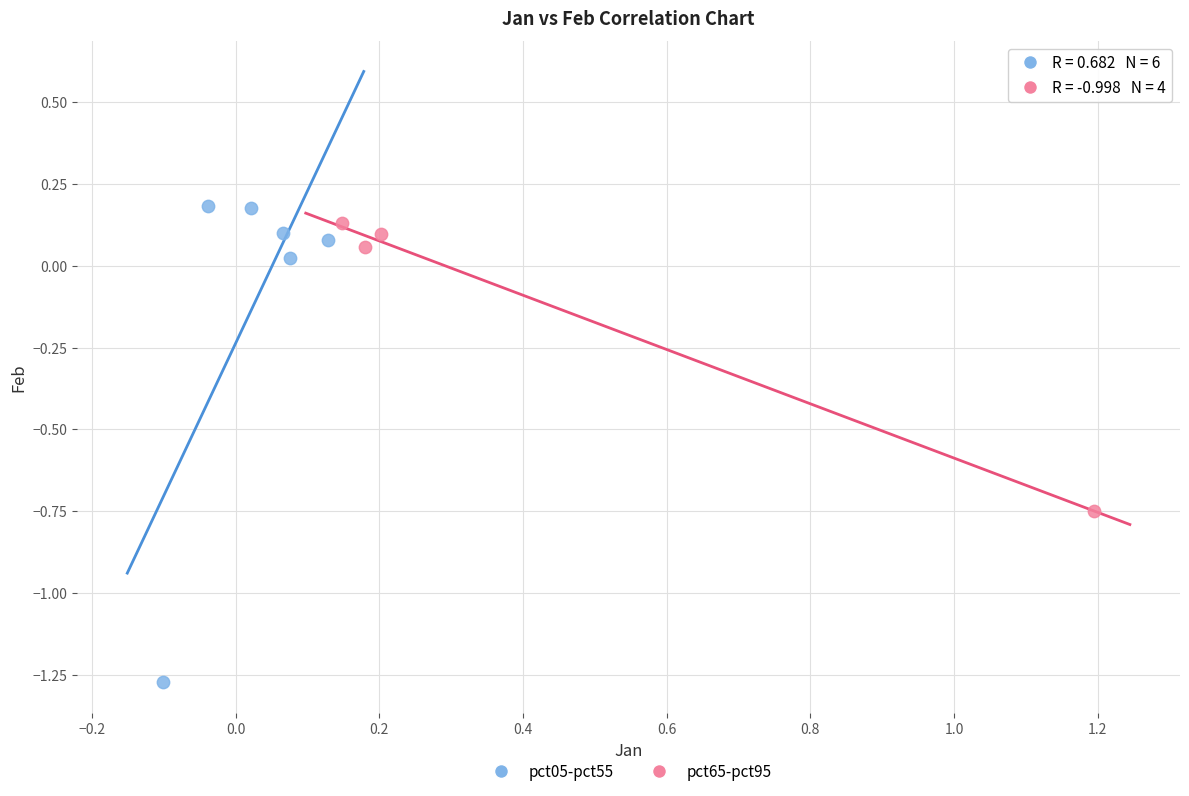

Which series contains the lowest Y value?

pct05-pct55